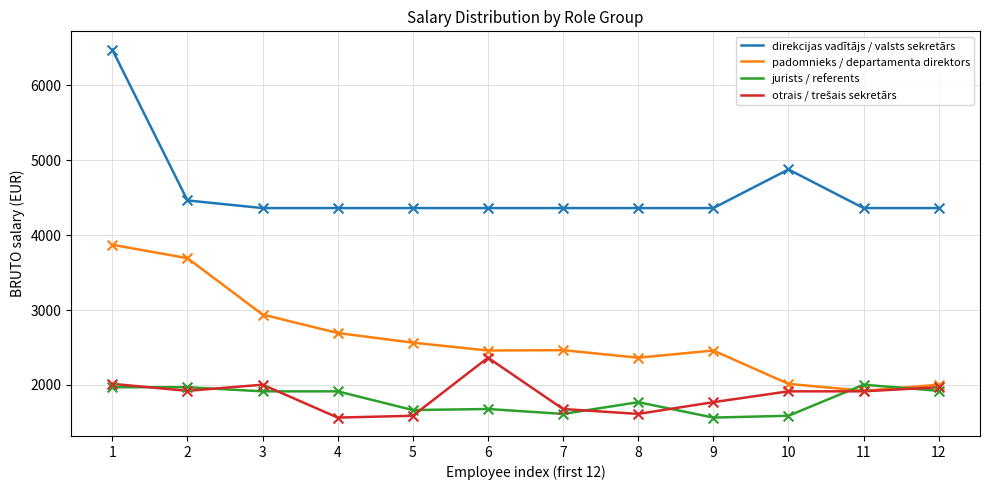

Is the value of direkcijas vadītājs / valsts sekretārs at 8 greater than the value of jurists / referents at 5?

Yes